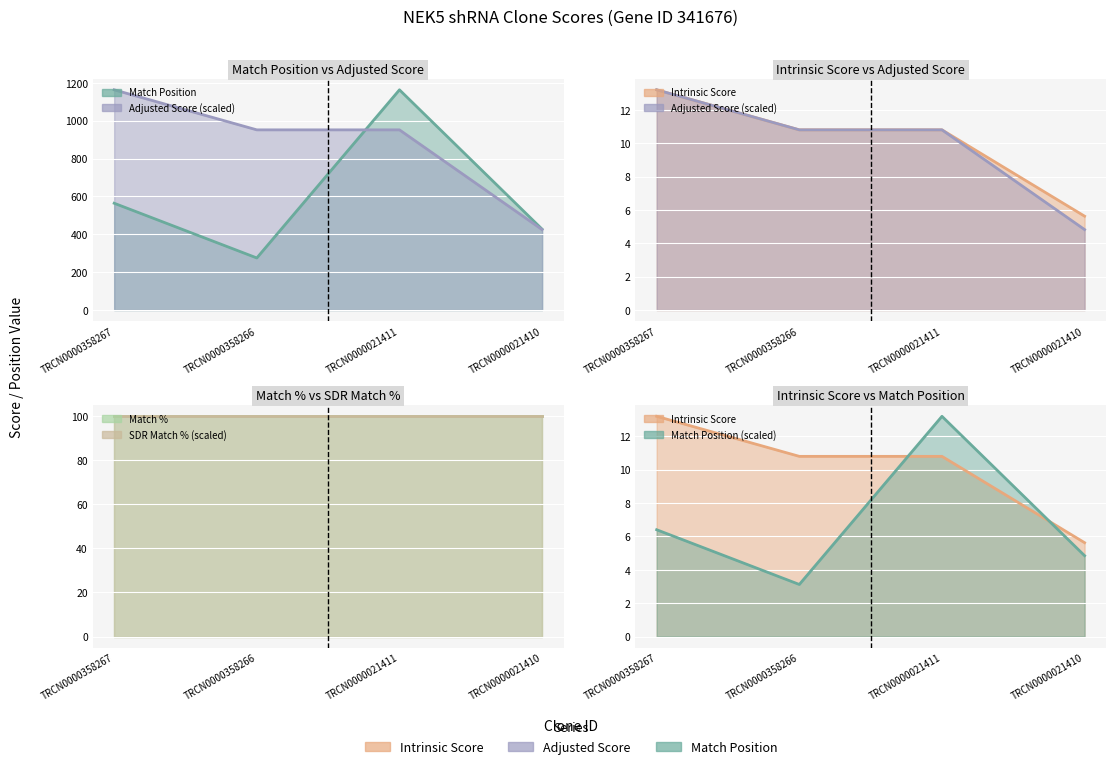

Which label corresponds to the largest value in the chart?

TRCN0000021411